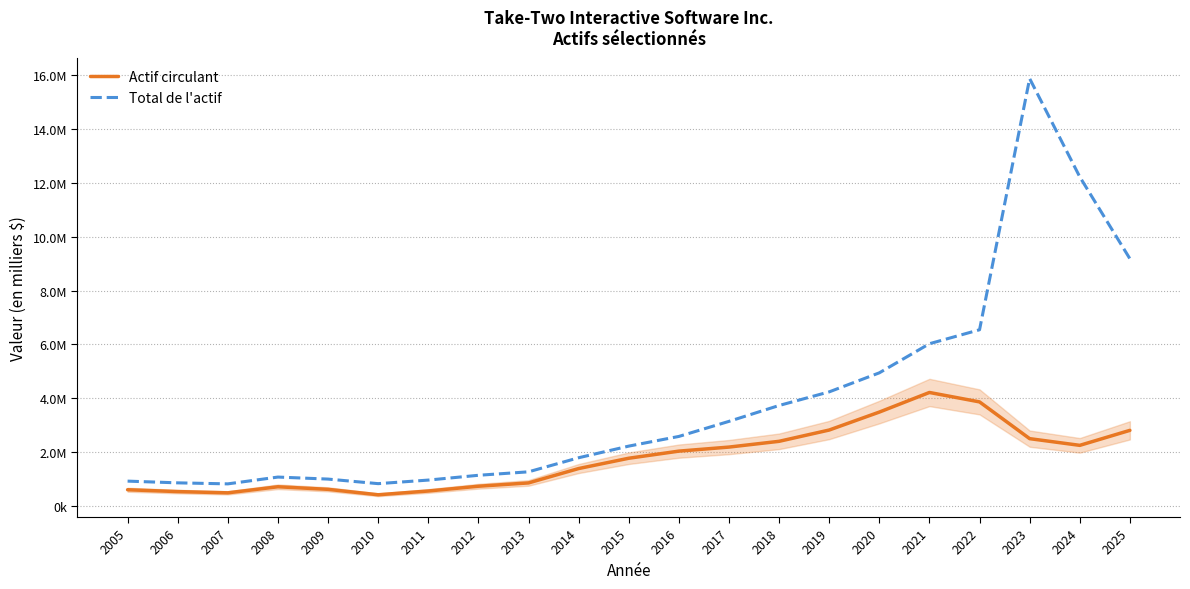

What are all the series names shown in the legend?

Actif circulant, Total de l'actif